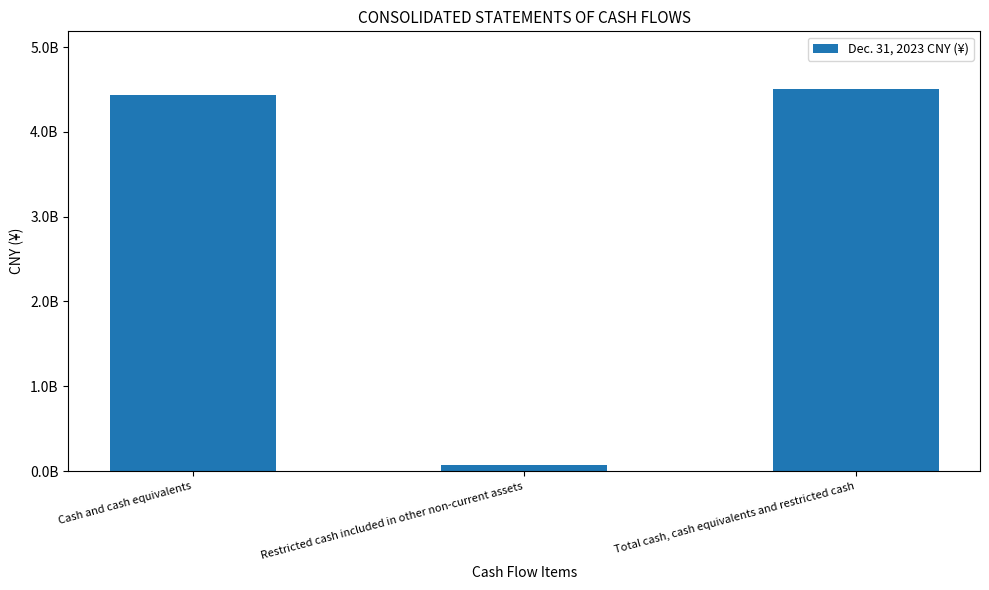

True or false: the data shows 4440131180 at Cash and cash equivalents.

True